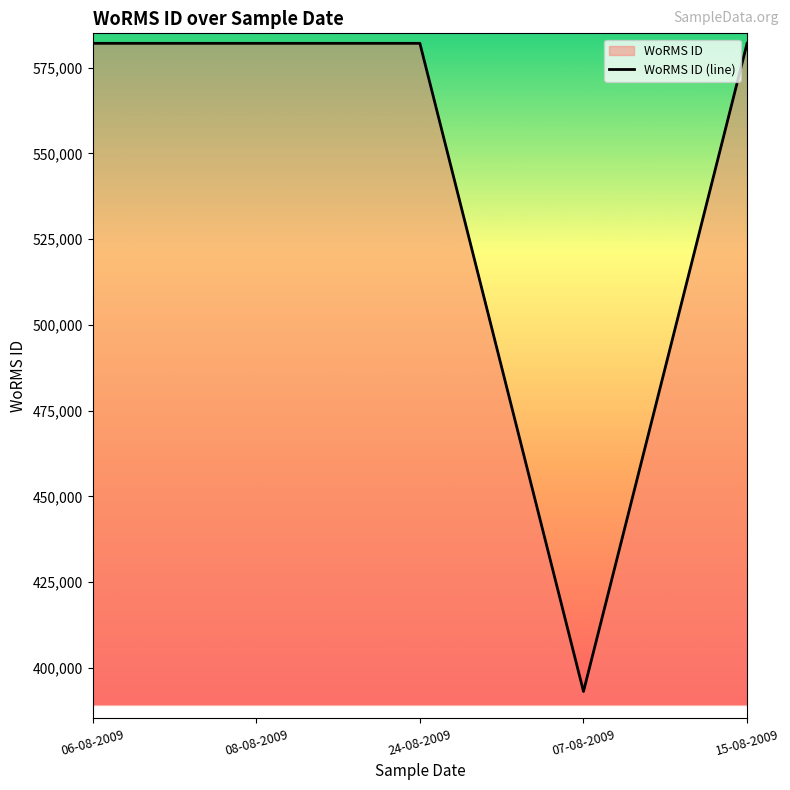

Does the chart have visible grid lines?

No